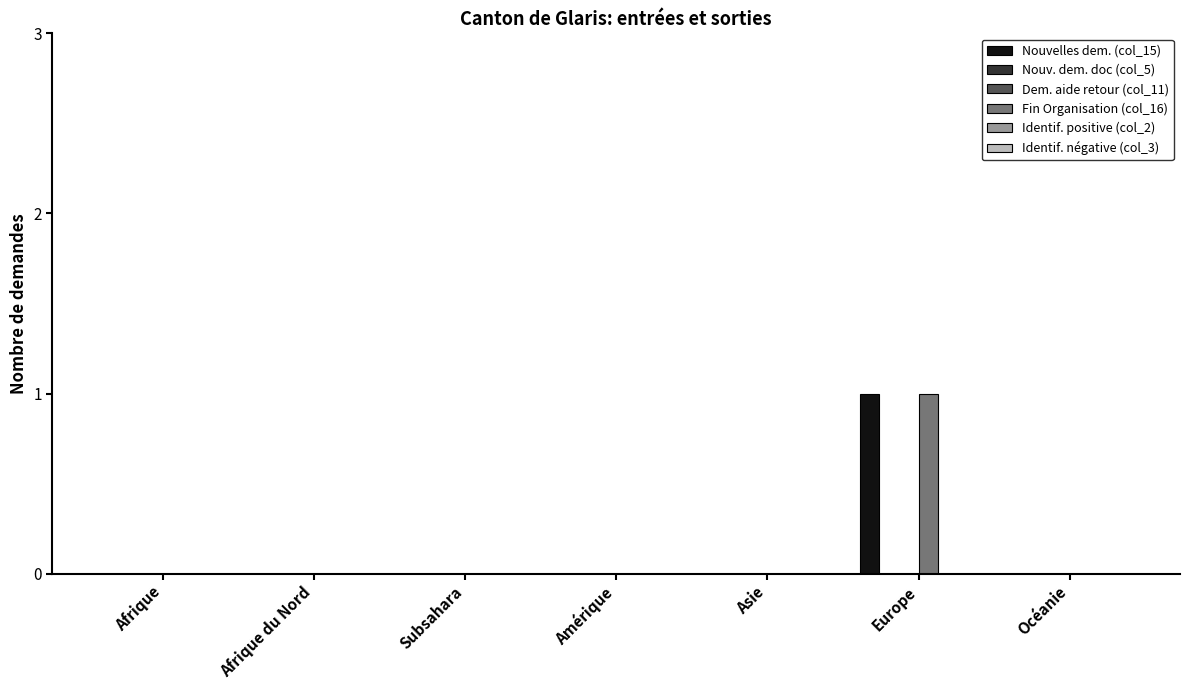

What is the label of the 6th bar from the right?

Afrique du Nord